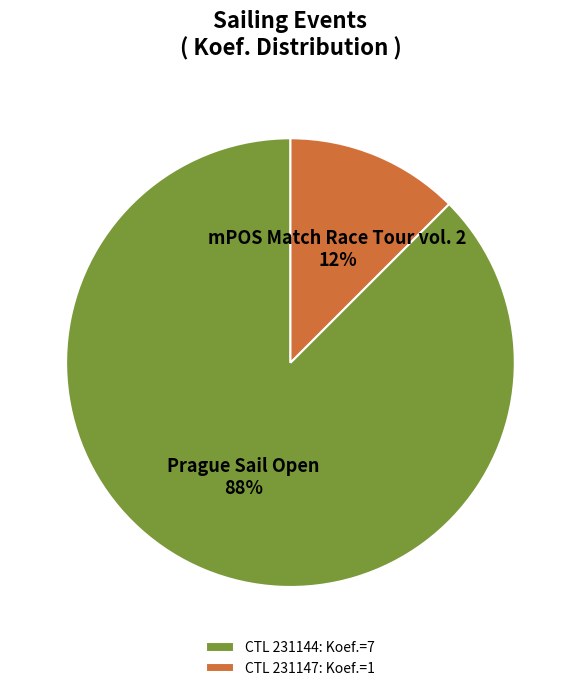

How many segments does this pie chart have?

2